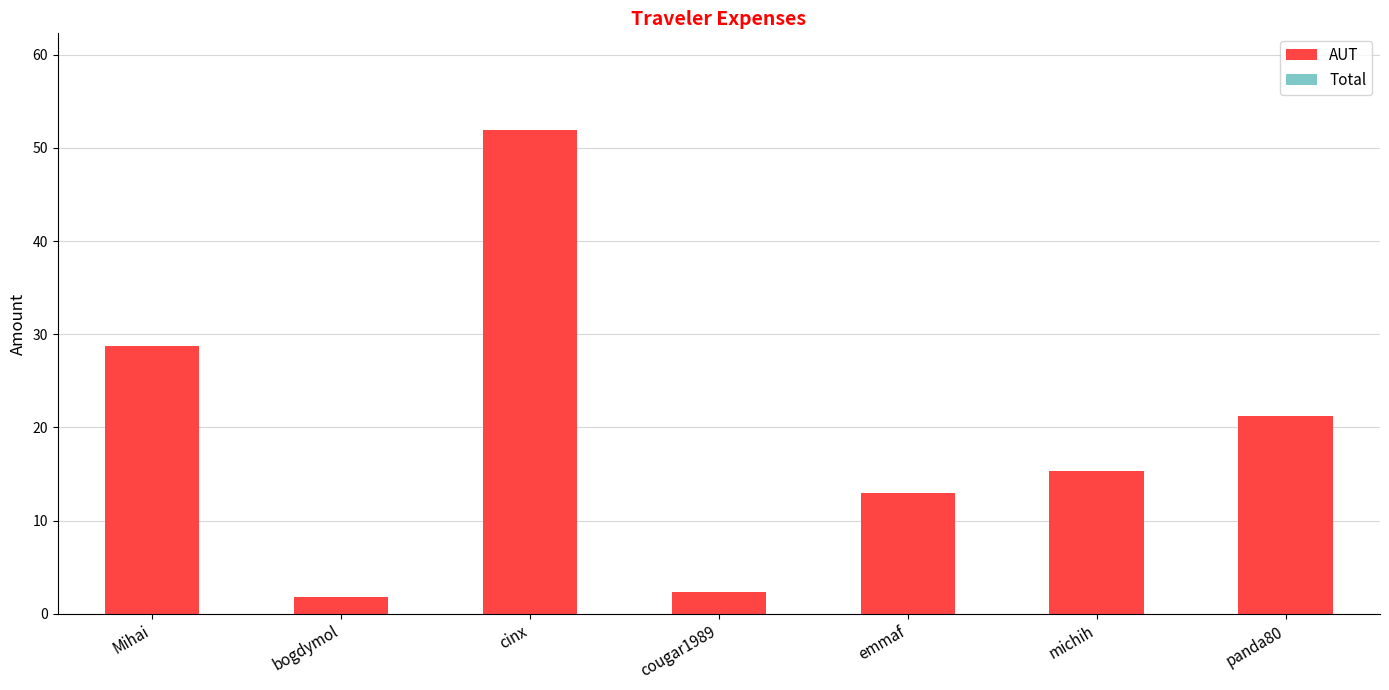

Reading left to right, what are all the values shown in this chart?

Mihai=28.7	bogdymol=1.8	cinx=51.9	cougar1989=2.4	emmaf=12.9	michih=15.3	panda80=21.3